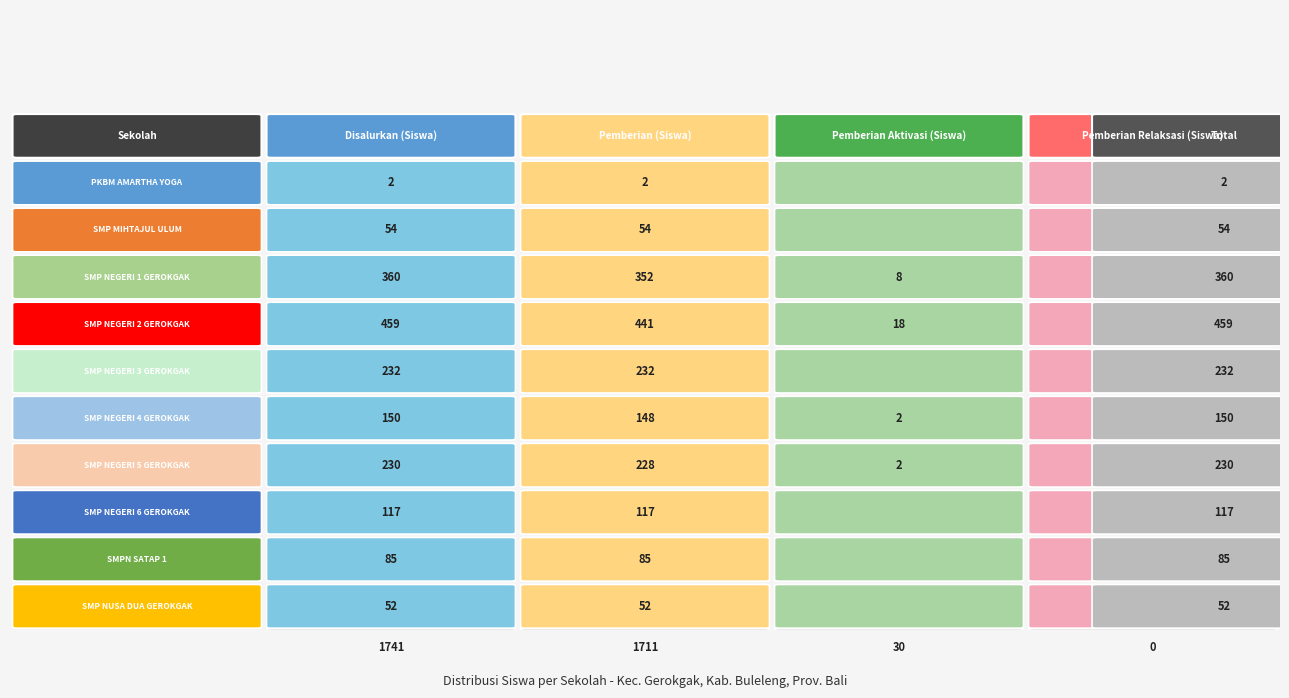

Rank the series by their maximum value, from highest to lowest.

Disalurkan (Siswa), Pemberian (Siswa), Pemberian Aktivasi (Siswa), Pemberian Relaksasi (Siswa)